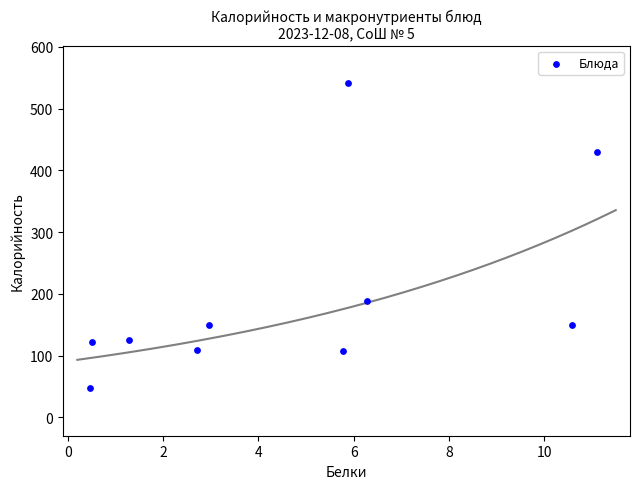

What is the average Y value?

197.0